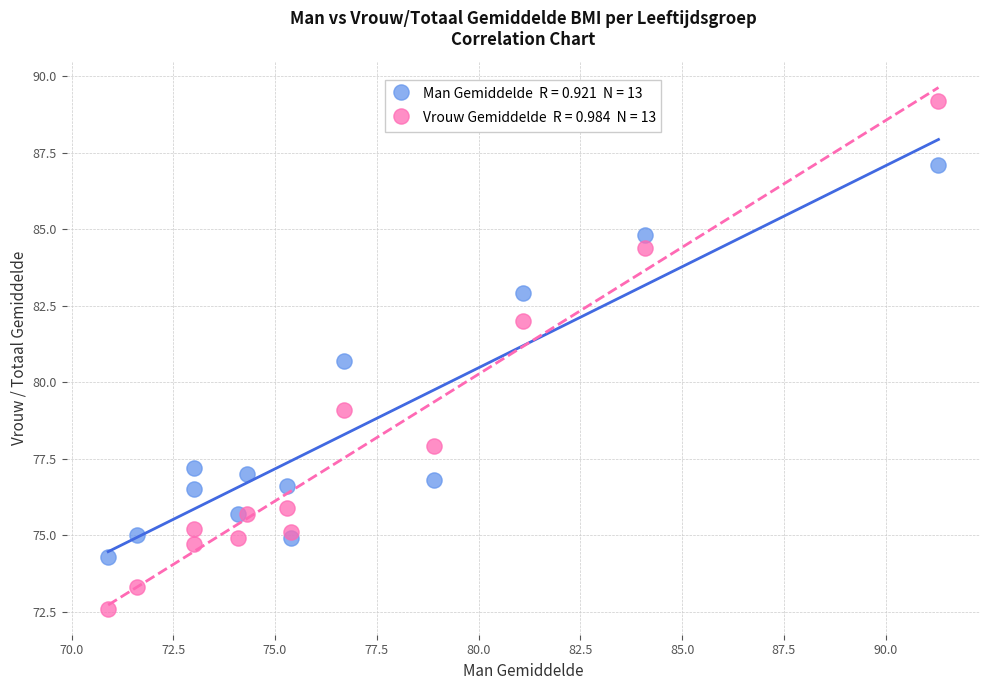

Across all series, what Y value is closest to 80?

80.7